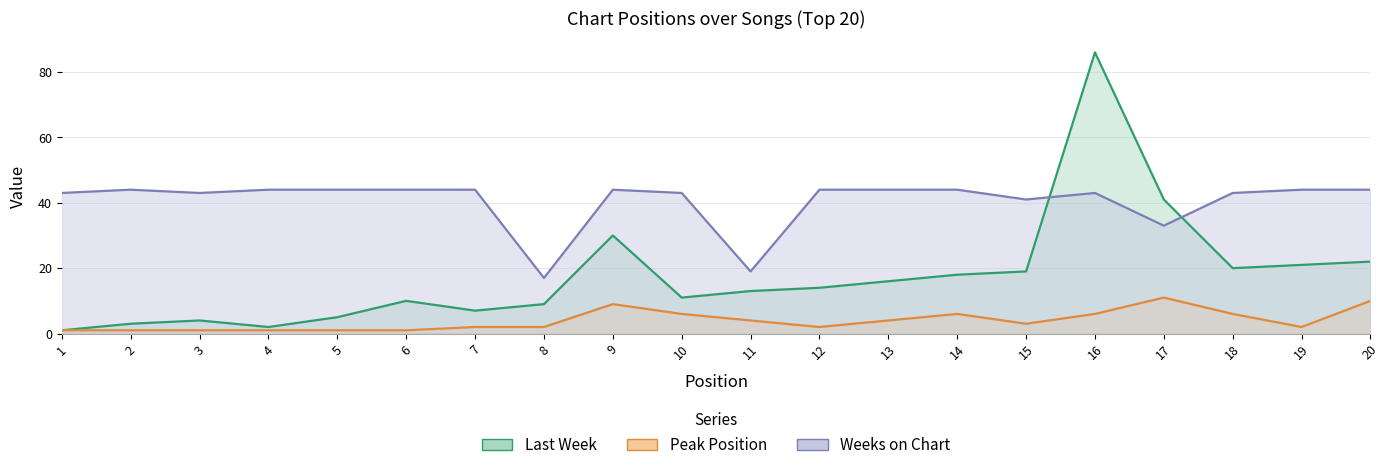

Does the chart display data point markers on the line(s)?

No